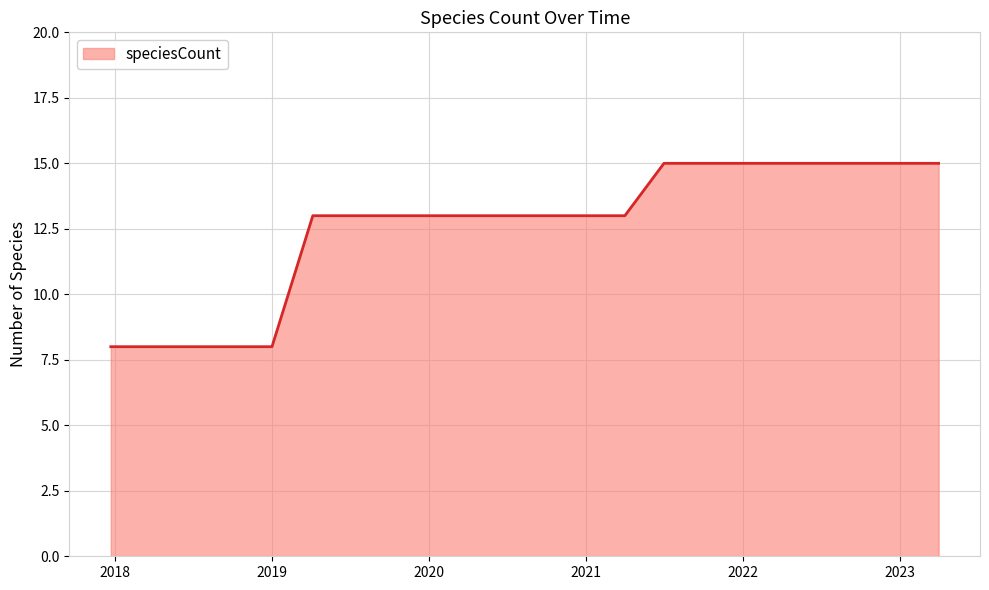

What is the difference between the maximum and minimum values?

7